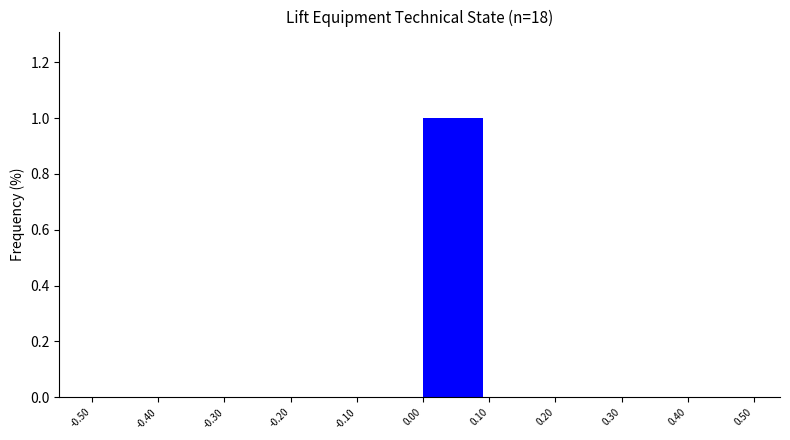

Reading left to right, transcribe this chart: for each bar, give the range it covers on the x-axis and its height. The values are not printed on the chart, so give them approximately, as read against the axis.

-0.50 to -0.40: 0
-0.40 to -0.30: 0
-0.30 to -0.20: 0
-0.20 to -0.10: 0
-0.10 to 0.00: 0
0.00 to 0.10: 1
0.10 to 0.20: 0
0.20 to 0.30: 0
0.30 to 0.40: 0
0.40 to 0.50: 0